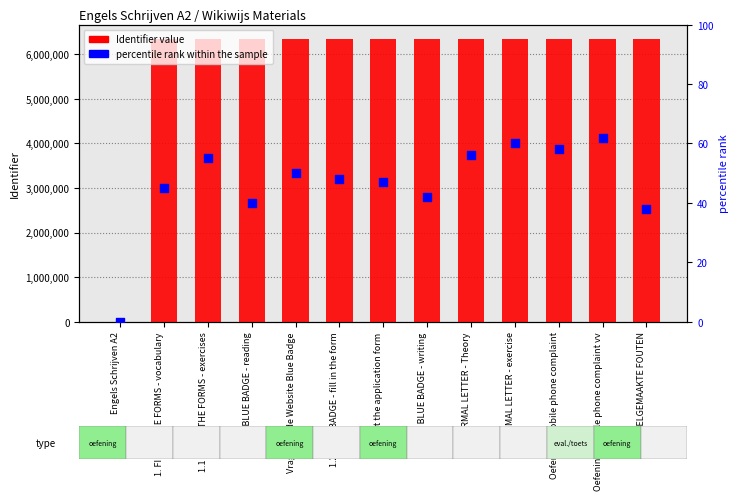

At which category is the sum across all series the highest?

Oefening- Mobile phone complaint vv